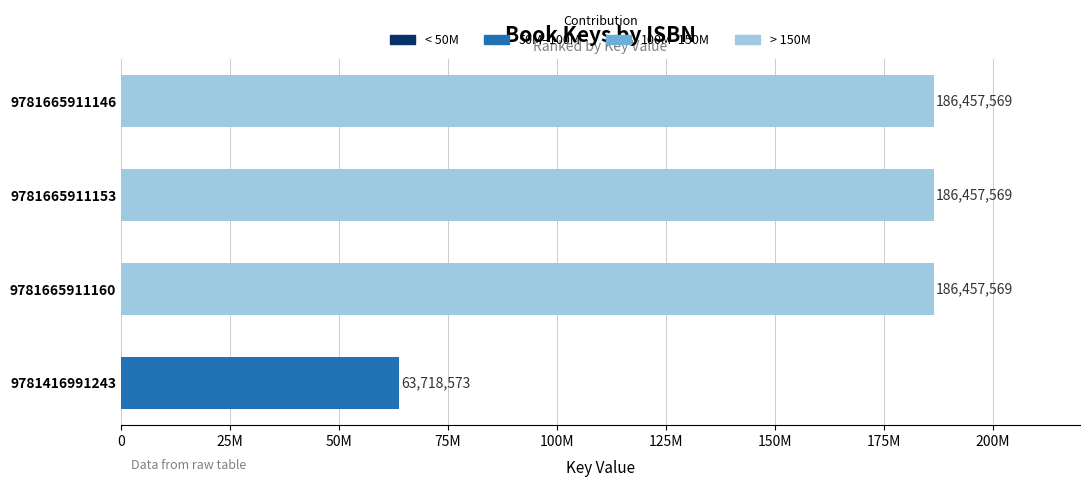

How many data points does each series have?

4